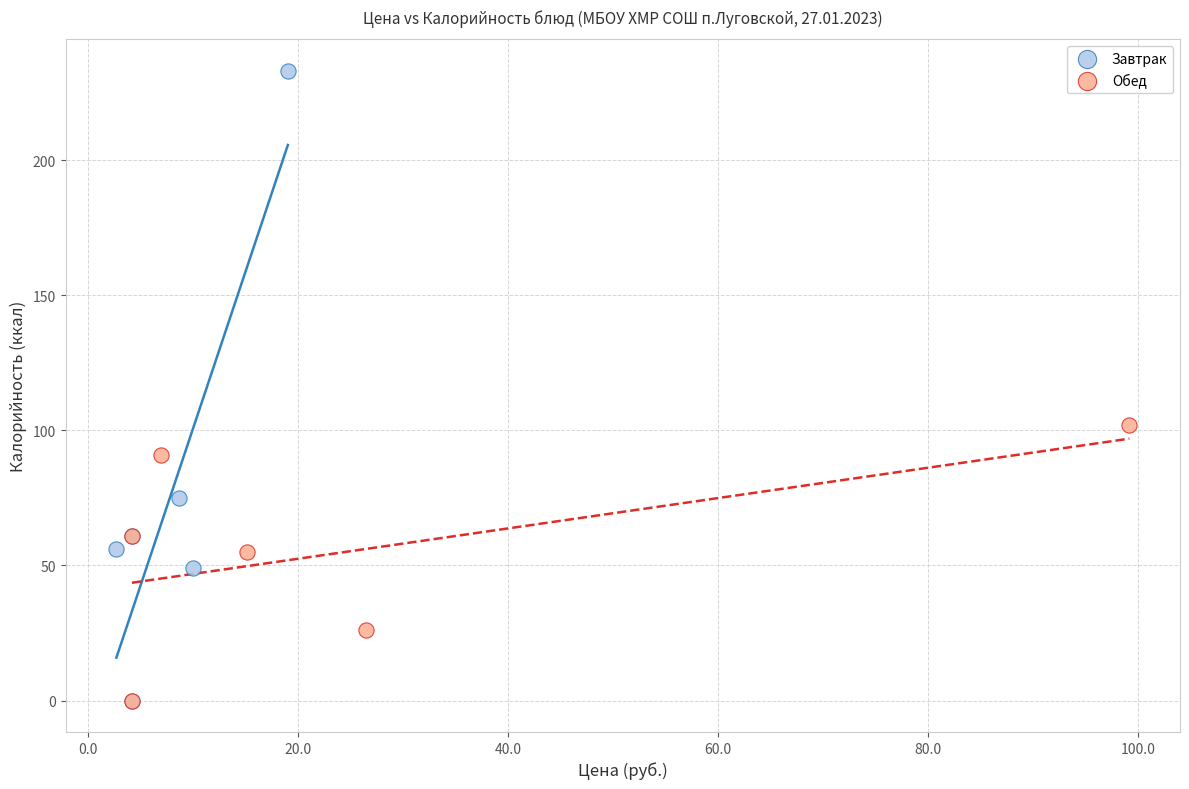

What are all the series names shown in the legend?

Завтрак, Обед